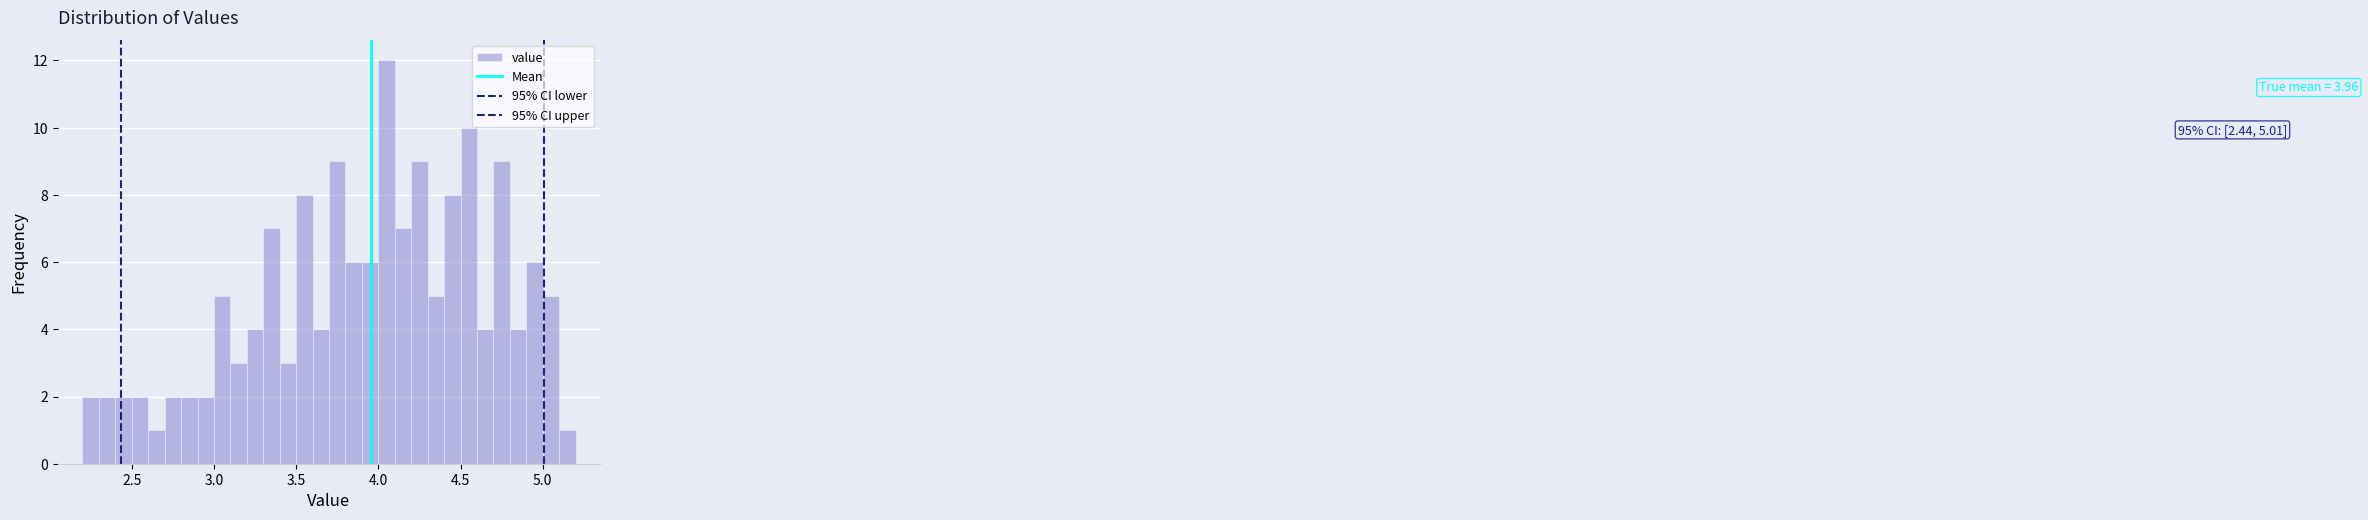

Read against the x-axis, roughly where is the centre of the tallest bar?

4.05